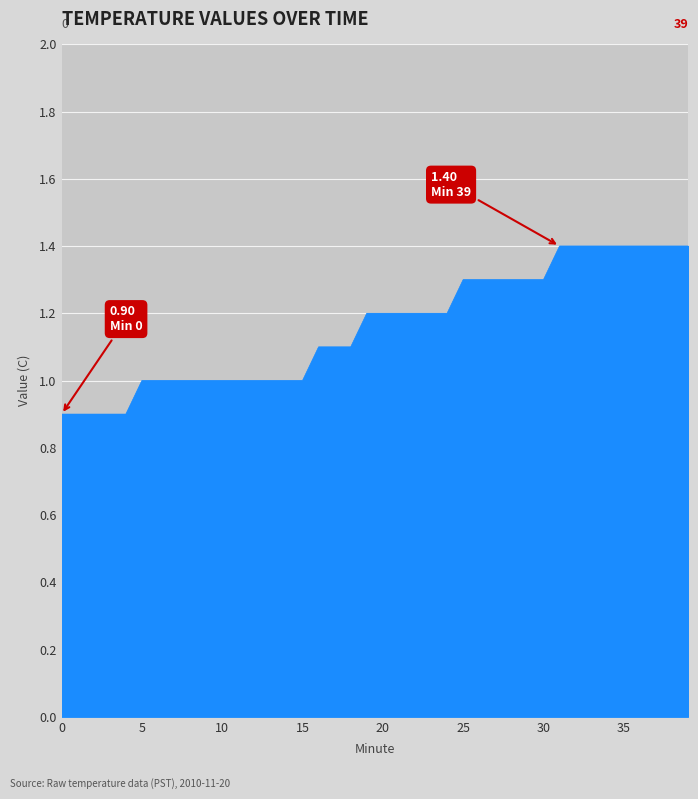

What is the difference between the maximum and minimum values?

0.5